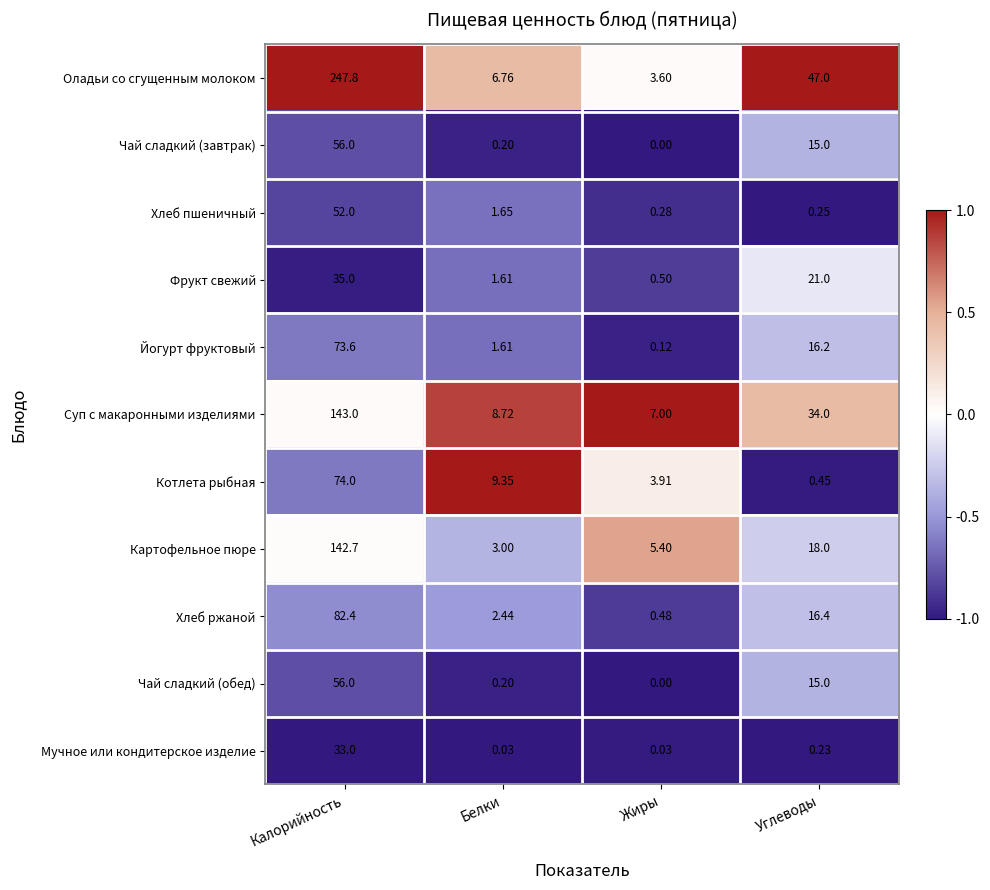

What is the total value across all series at Углеводы?

183.5